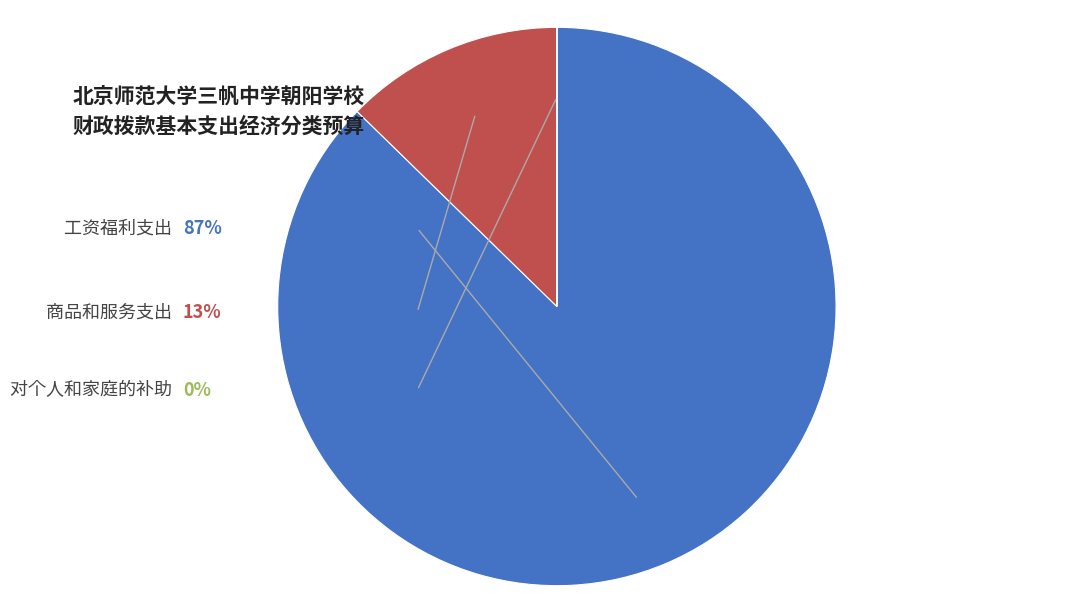

To the nearest percent, what percentage of the pie is 工资福利支出?

87%